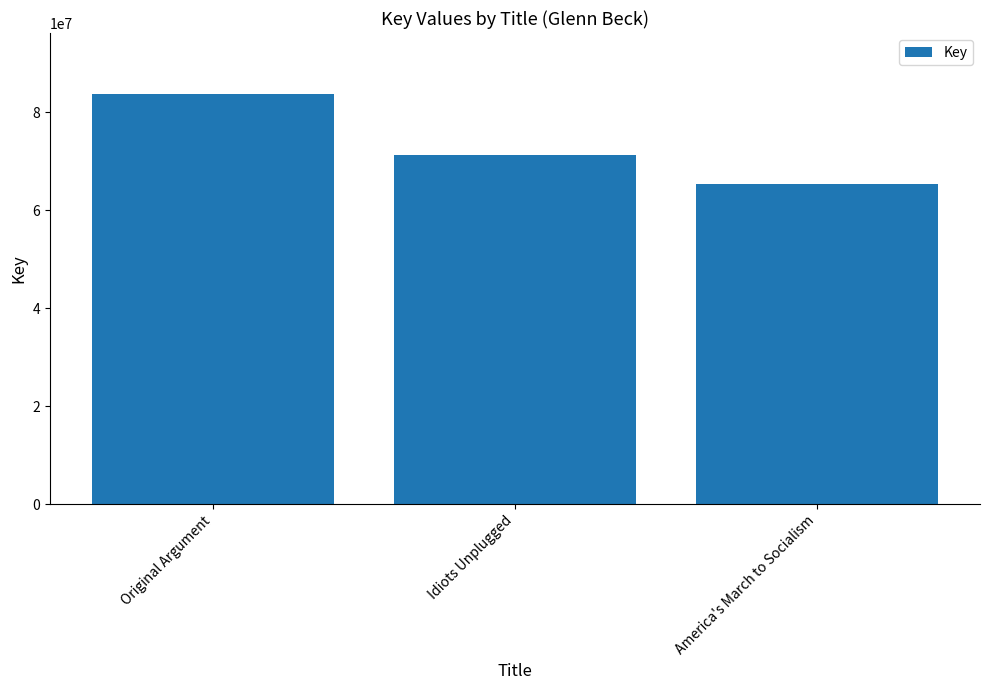

What is the average value?

73448798